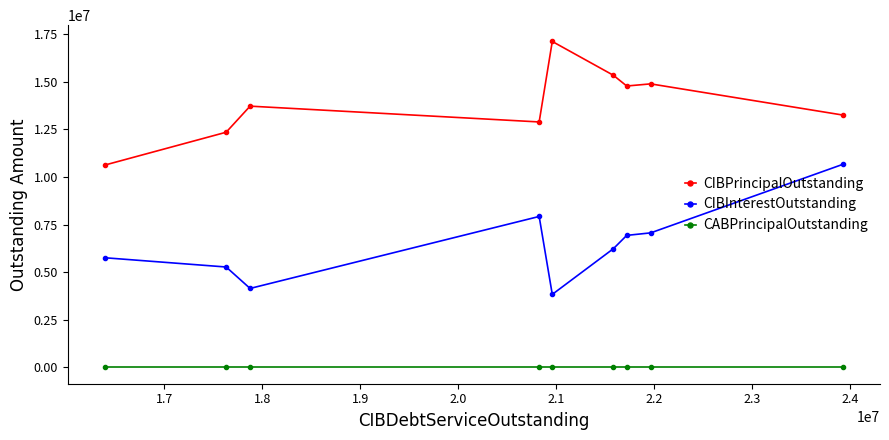

What is the value of the CIBPrincipalOutstanding point at the 6th from the left?

15346250.0